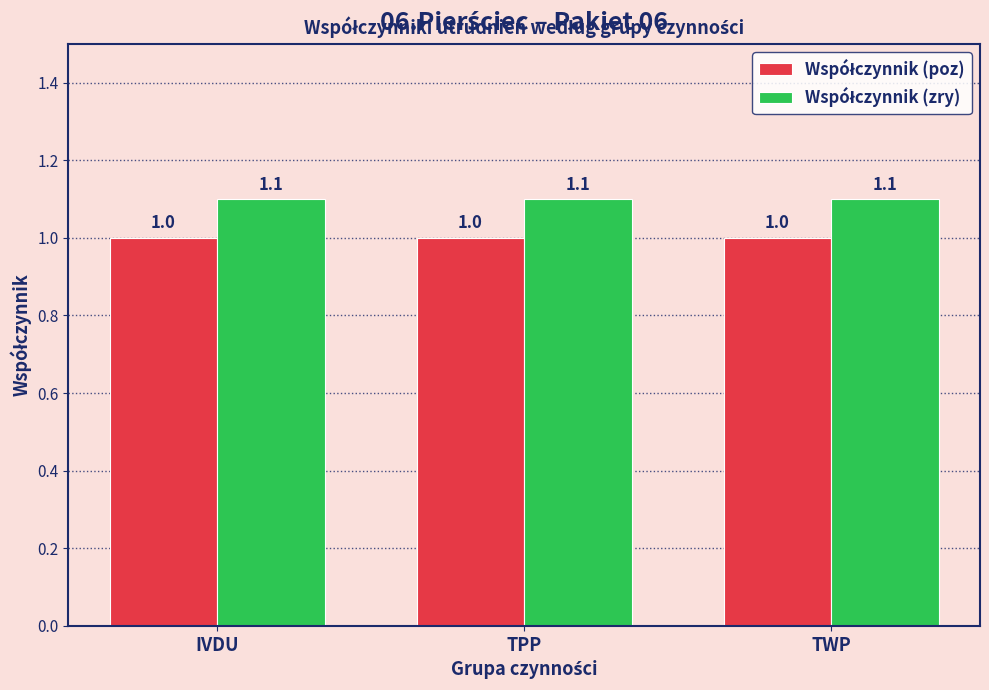

What is the total value across all series at TWP?

2.1